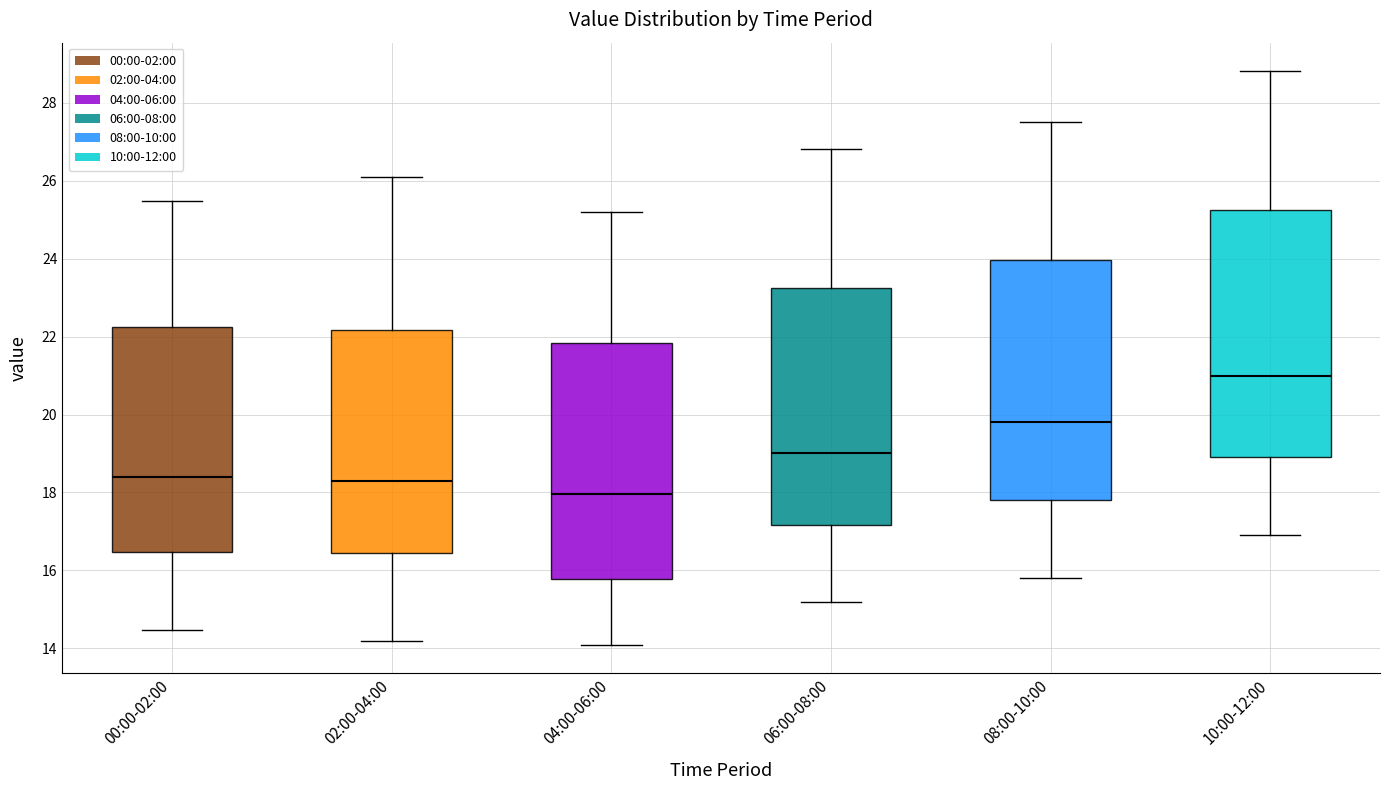

Reading left to right, read every box against the y-axis: the position of its median line, the range the box covers, and the ends of its whiskers. The values are not printed on the chart, so give them approximately, as read against the axis.

00:00-02:00: median 18.4, box 16.4 to 22.2, whiskers 14.4 to 25.4
02:00-04:00: median 18.4, box 16.4 to 22.2, whiskers 14.2 to 26.2
04:00-06:00: median 18.0, box 15.8 to 21.8, whiskers 14.2 to 25.2
06:00-08:00: median 19.0, box 17.2 to 23.2, whiskers 15.2 to 26.8
08:00-10:00: median 19.8, box 17.8 to 24.0, whiskers 15.8 to 27.6
10:00-12:00: median 21.0, box 19.0 to 25.2, whiskers 17.0 to 28.8